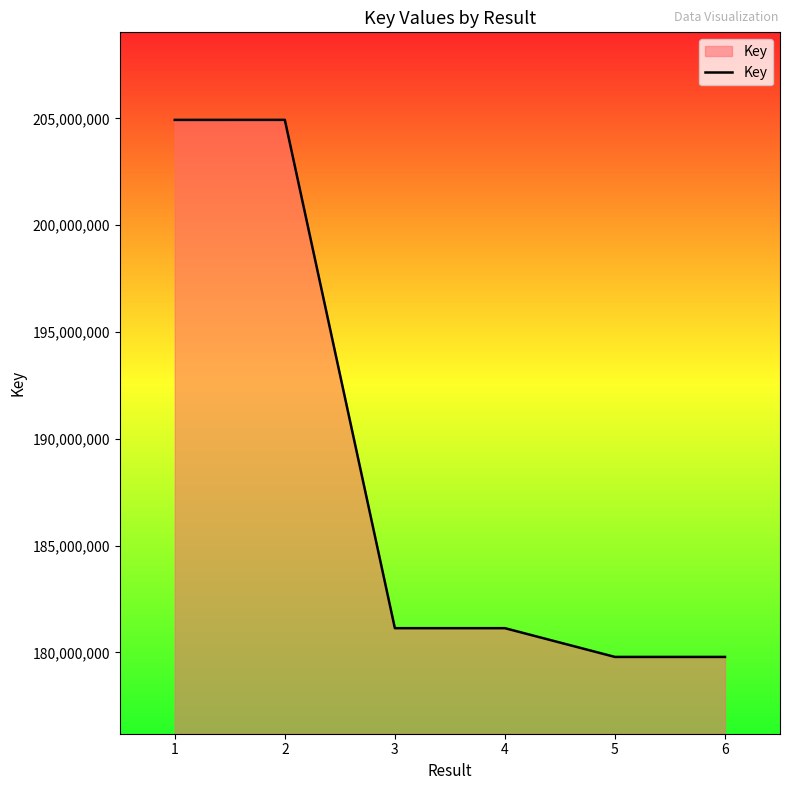

True or false: the data has more than 2 interior local peaks.

False